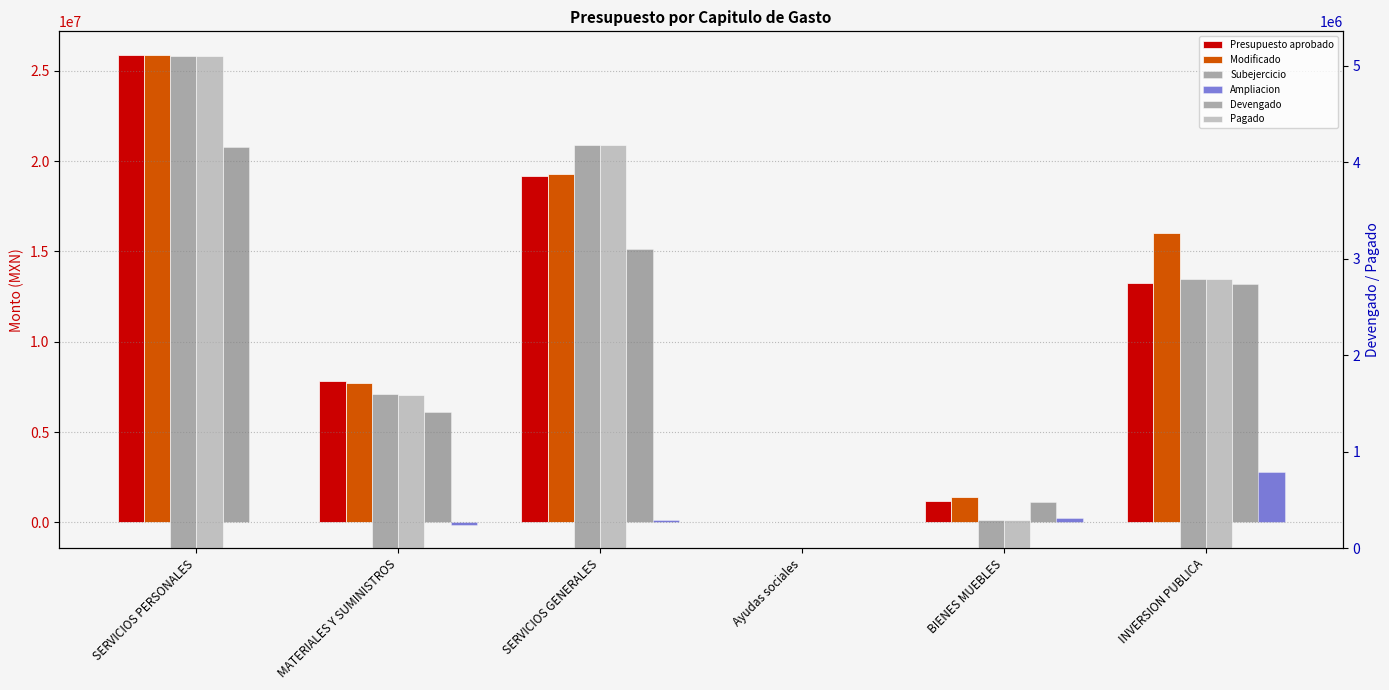

At how many categories does at least one series exceed 2904099?

4